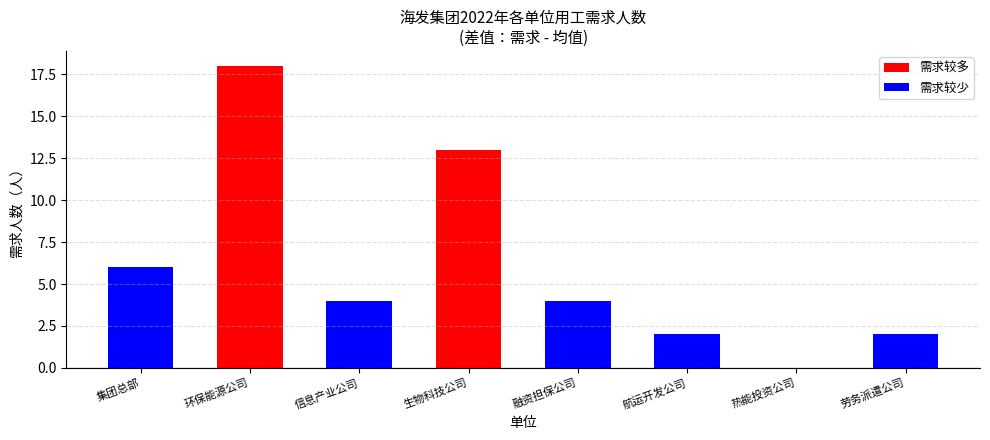

What are all the series names shown in the legend?

需求较多, 需求较少